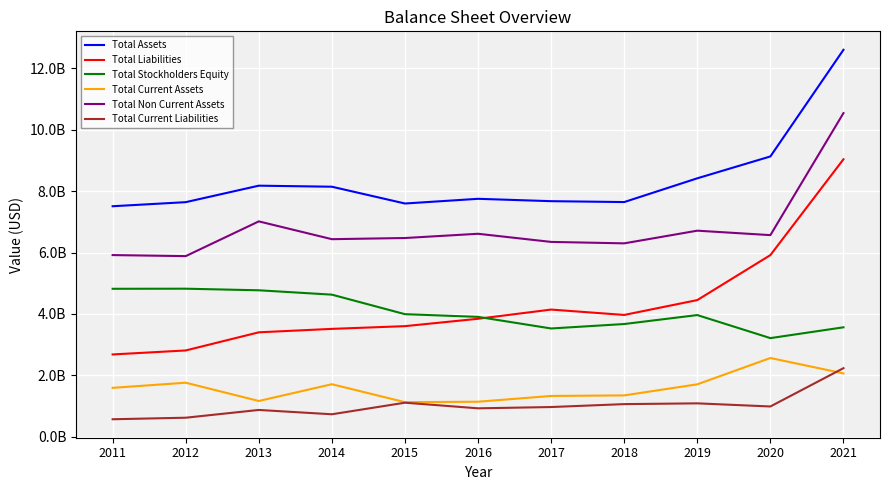

Reading left to right, transcribe all the data shown in this chart.

Total Assets: 7507000000	7640000000	8177000000	8143000000	7596000000	7749000000	7672000000	7643000000	8417000000	9129000000	12603000000
Total Liabilities: 2679000000	2809000000	3400000000	3512000000	3601000000	3841000000	4141000000	3966000000	4450000000	5915000000	9037000000
Total Stockholders Equity: 4818000000	4821000000	4769000000	4627000000	3991000000	3903000000	3525000000	3670000000	3962000000	3211000000	3563000000
Total Current Assets: 1591000000	1758000000	1163000000	1709000000	1124000000	1139000000	1327000000	1345000000	1706000000	2563000000	2062000000
Total Non Current Assets: 5916000000	5882000000	7014000000	6434000000	6472000000	6610000000	6345000000	6298000000	6711000000	6566000000	10541000000
Total Current Liabilities: 568000000	618000000	871000000	730000000	1107000000	924000000	966000000	1061000000	1086000000	984000000	2232000000